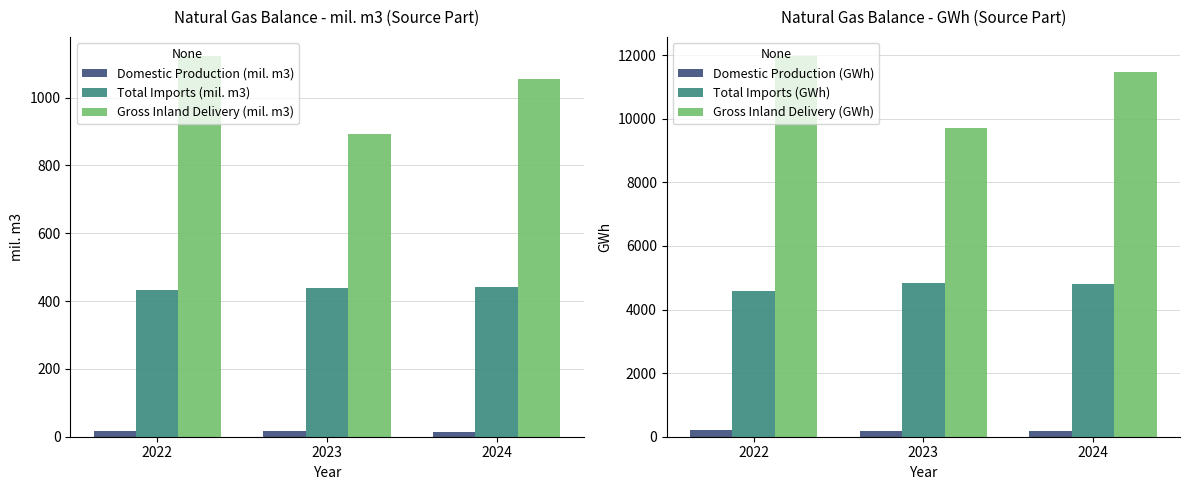

What is the average value of the Gross Inland Delivery (mil. m3) series?

1024